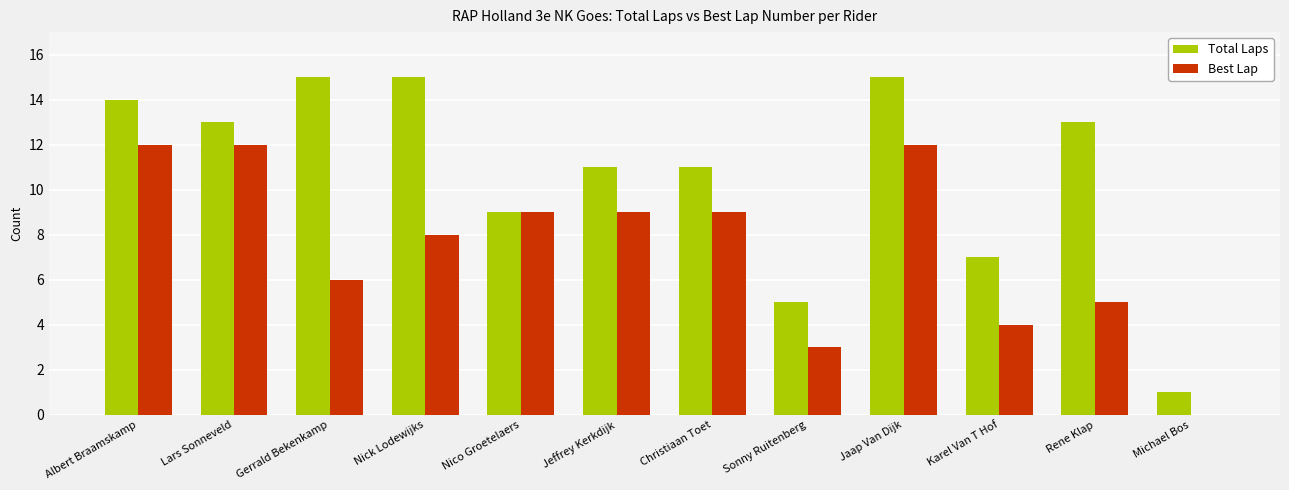

What value does the Total Laps series have at Nico Groetelaers?

9